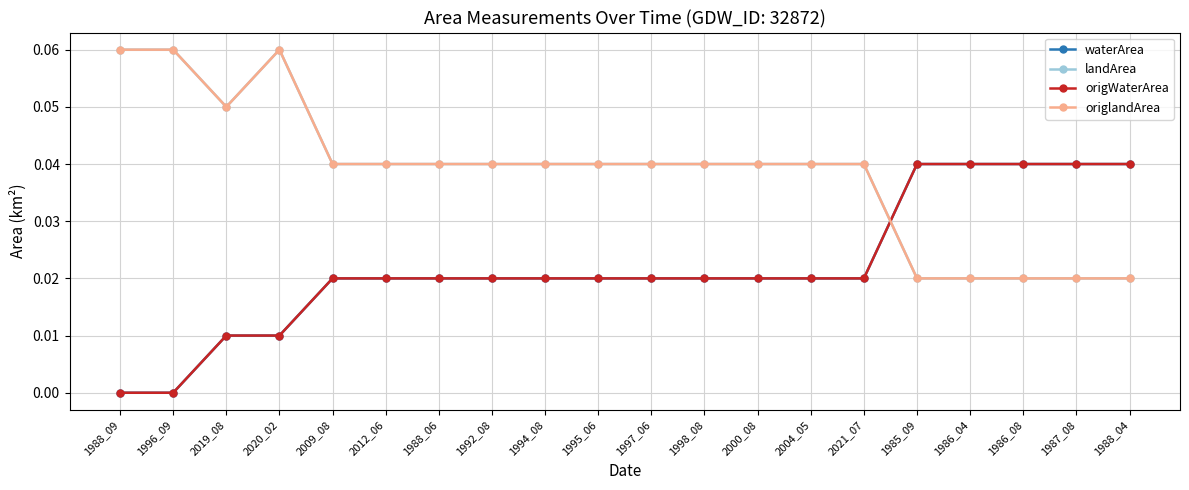

Does the chart have visible grid lines?

Yes